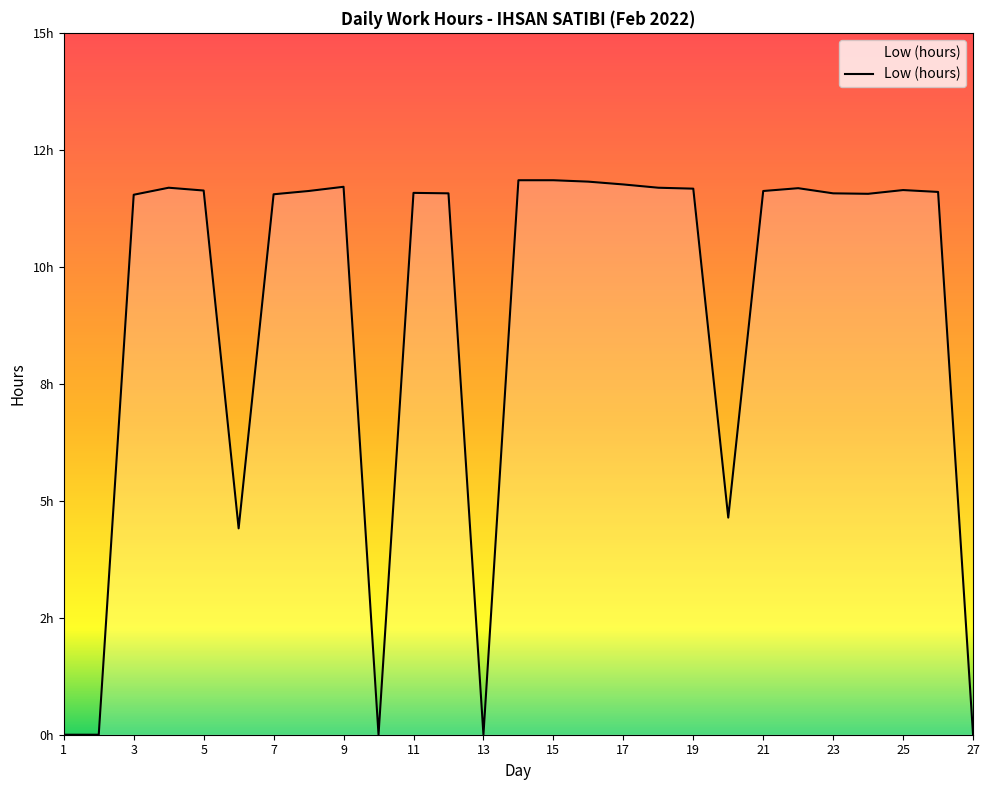

What is the value of the 23rd point from the left?

11.6